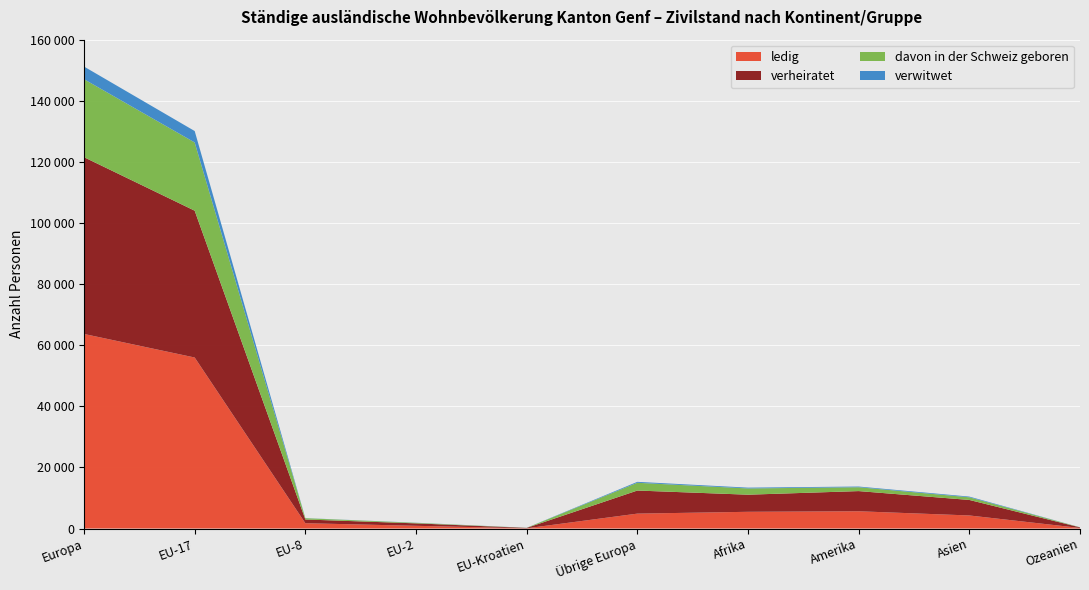

Reading left to right, list all the values displayed in this chart.

ledig: 63678	55969	1736	883	72	4874	5468	5643	4270	178
verheiratet: 57856	48053	1219	800	122	7555	5599	6602	5078	189
davon in der Schweiz geboren: 25526	22334	413	167	25	2540	2046	1264	870	36
verwitwet: 4135	3737	35	39	13	304	263	228	227	4